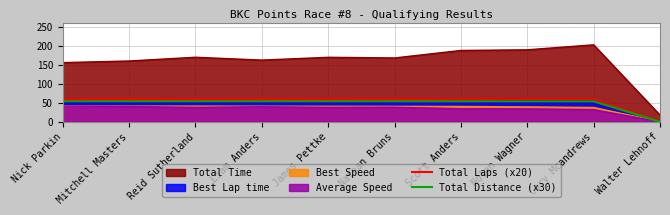

What is the label of the 7th point from the right?

Liam Anders